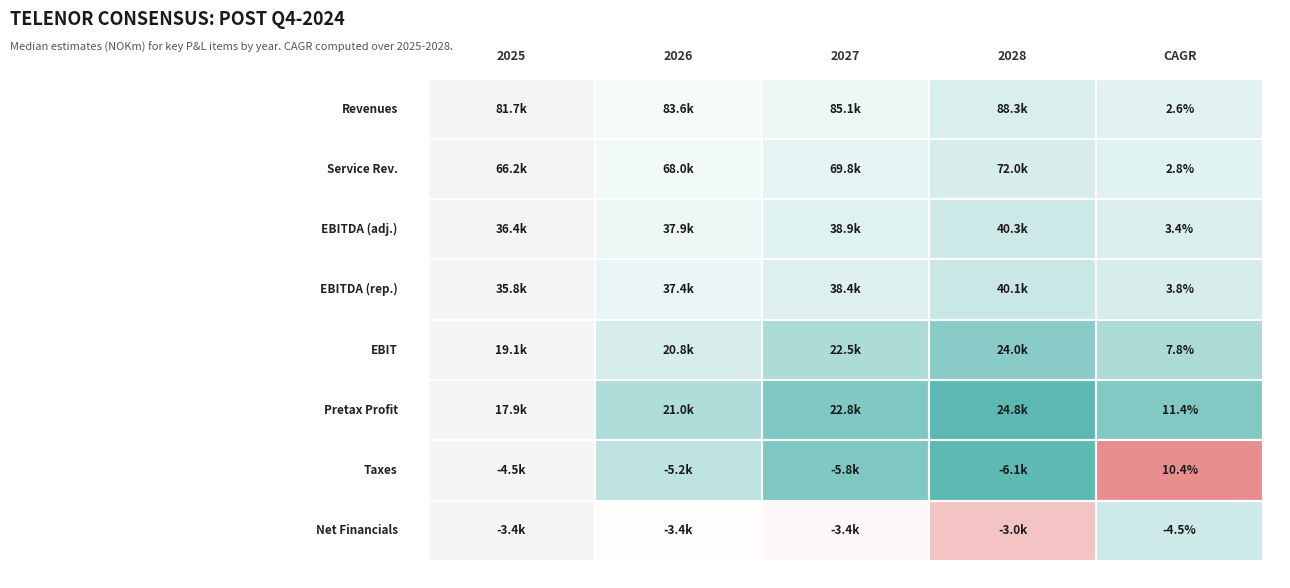

How many values in the Revenues series exceed 85127?

2